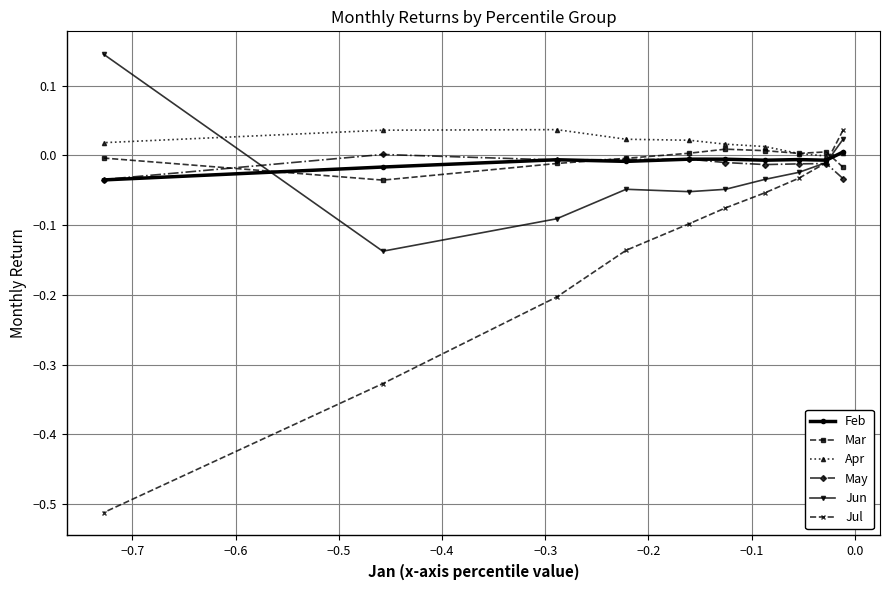

Which series has the largest range (max minus min)?

Jul